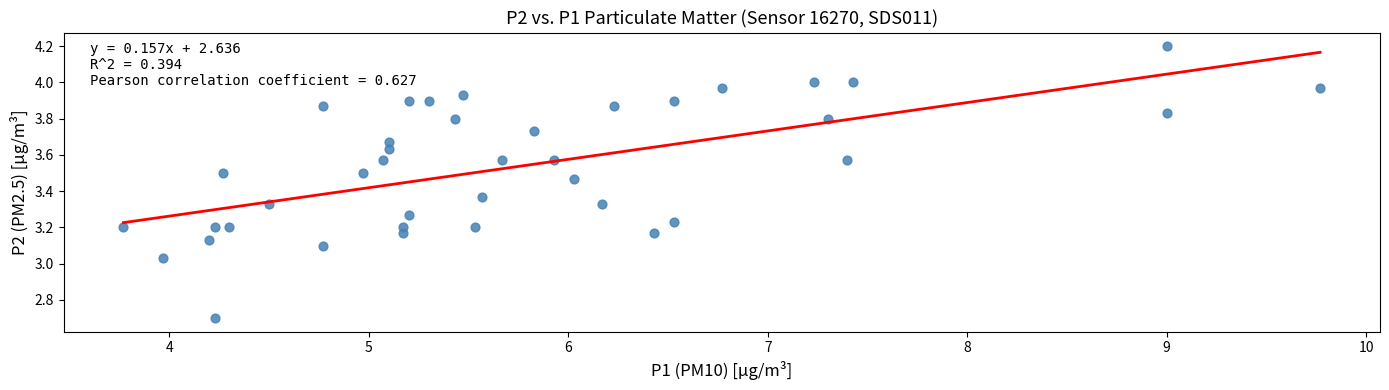

What is the range of X values (max minus min)?

6.0